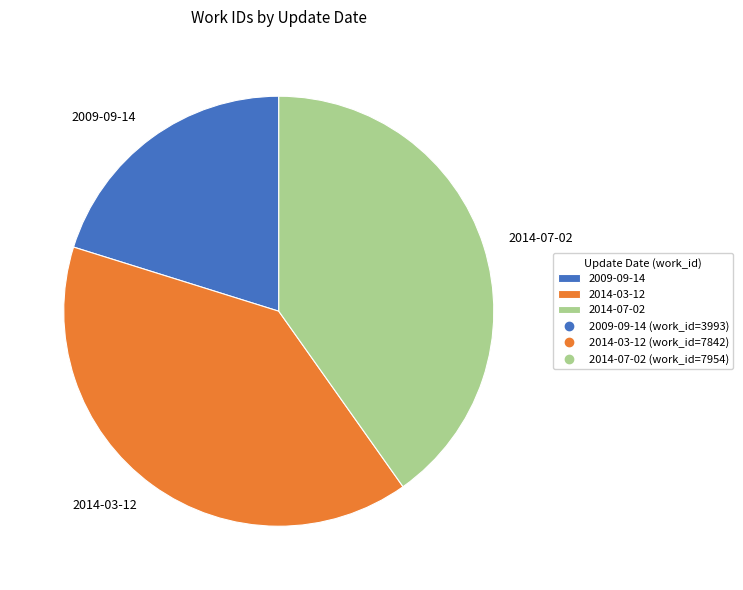

Which has a higher value, 2014-03-12 or 2009-09-14?

2014-03-12